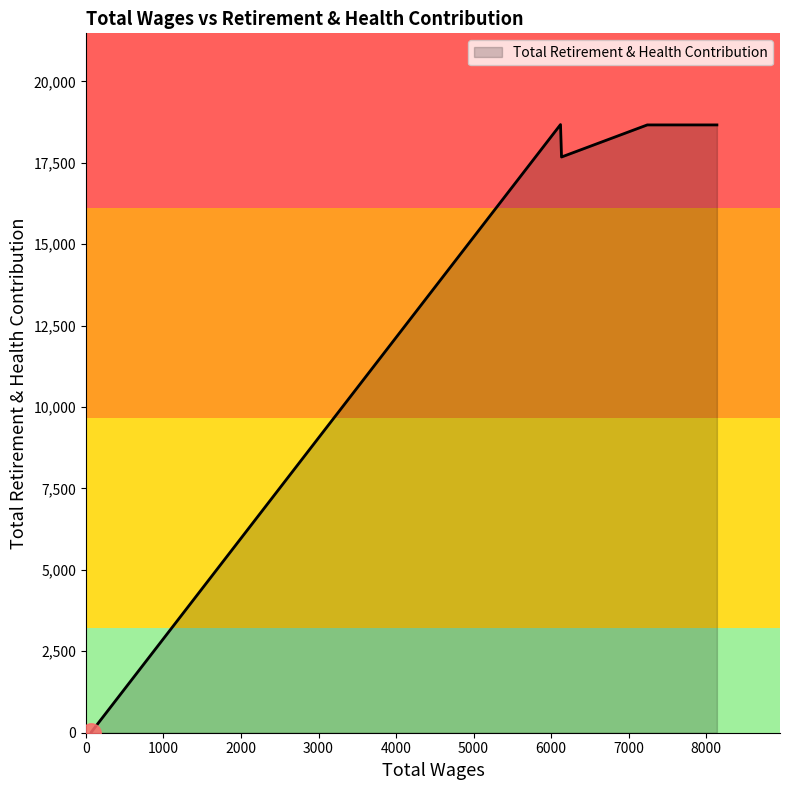

At which category does the data reach its first local valley?

6134.0